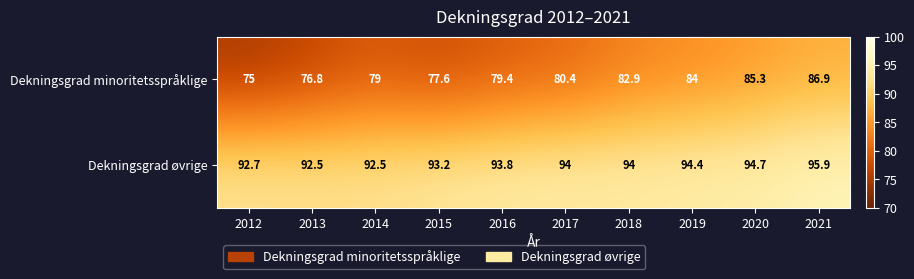

True or false: Dekningsgrad minoritetsspråklige has a value of 80.4 at 2017.

True